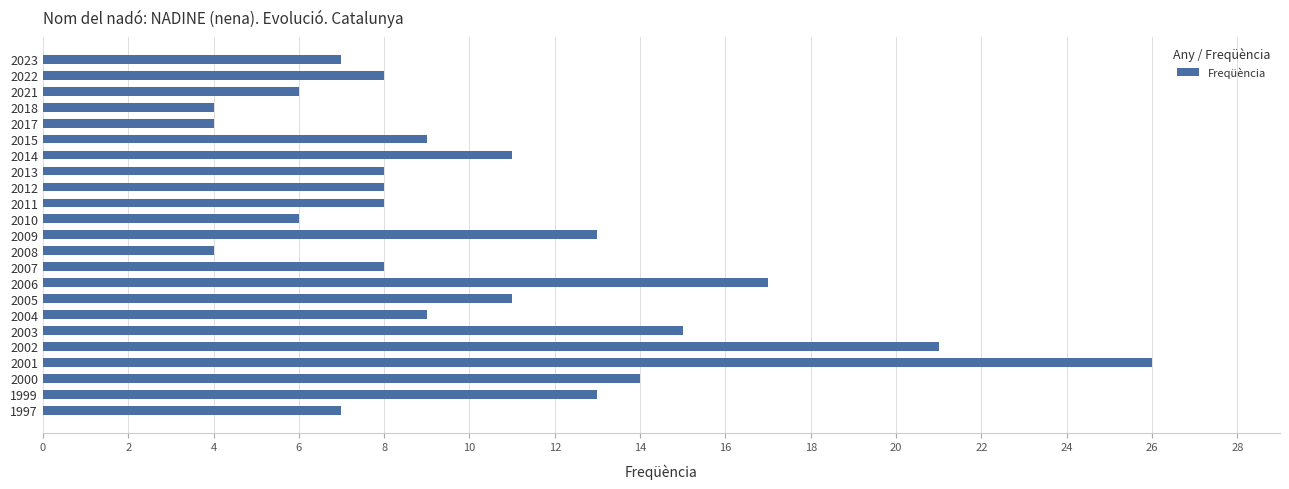

Reading bottom to top, extract all data points from this chart.

7	13	14	26	21	15	9	11	17	8	4	13	6	8	8	8	11	9	4	4	6	8	7